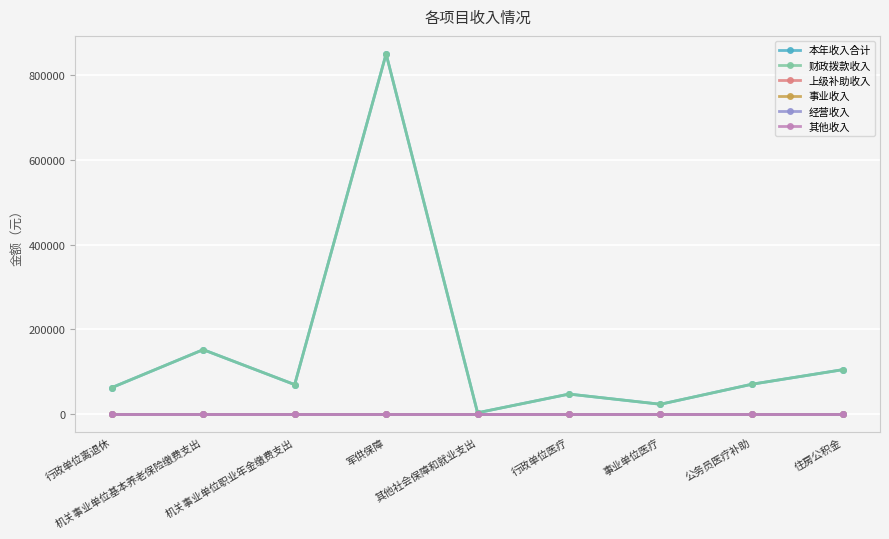

What is the spread (max minus min) of values at 事业单位医疗?

23603.2